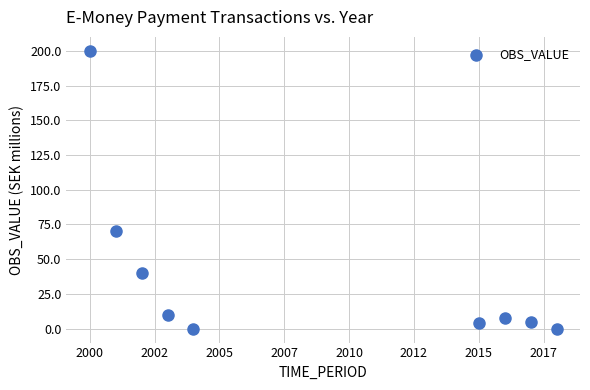

What Y value in the scatter plot is closest to 100?

70.0